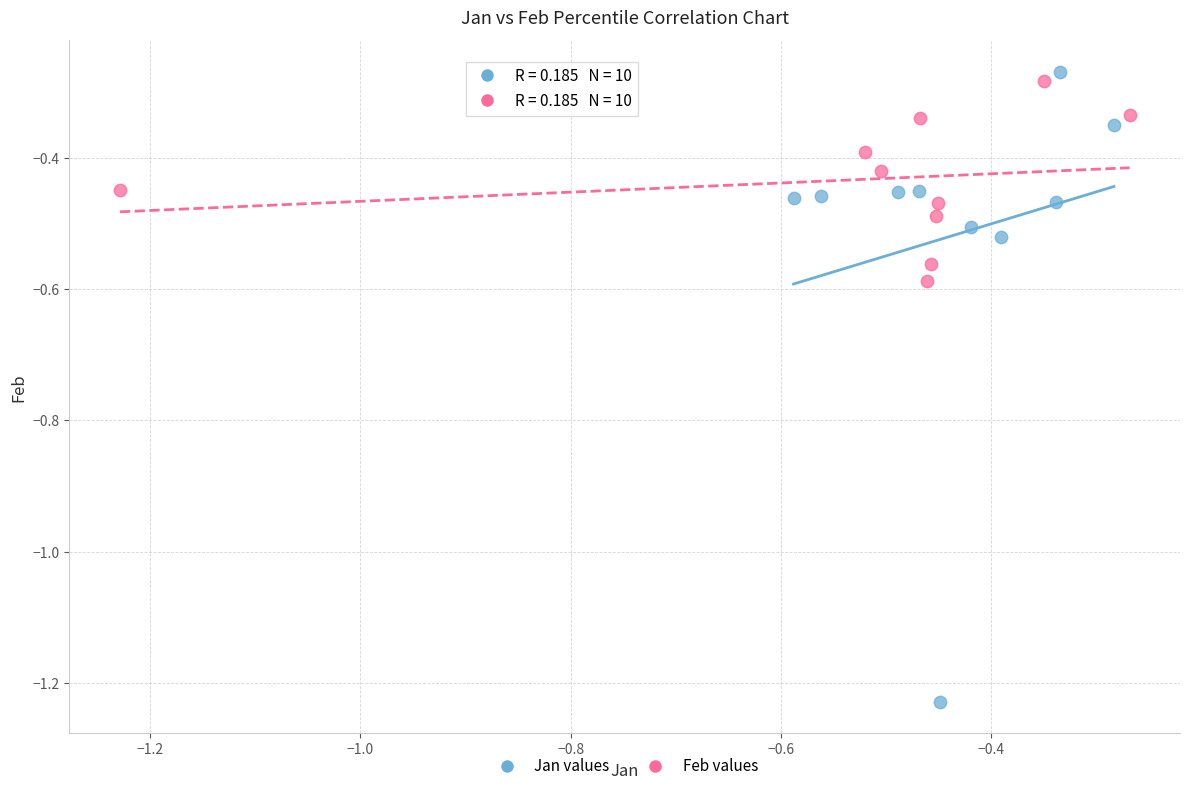

Which series has the largest Y range (max minus min)?

Jan values